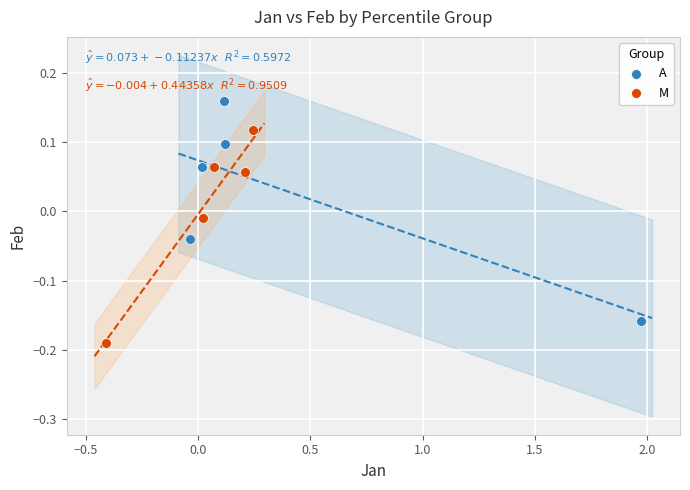

Which series reaches the minimum Y coordinate?

M